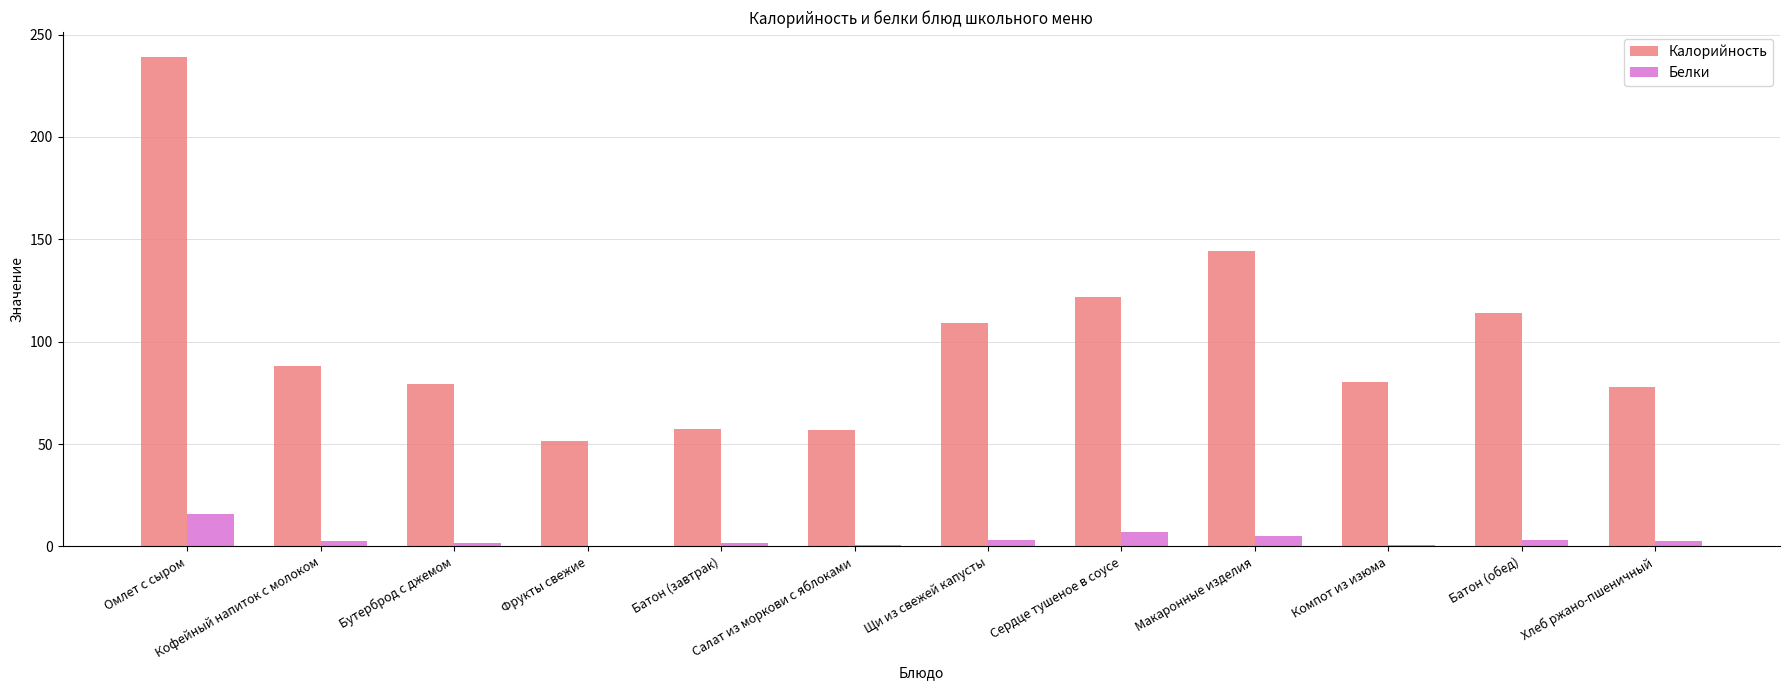

How many values in the Калорийность series exceed 88?

6